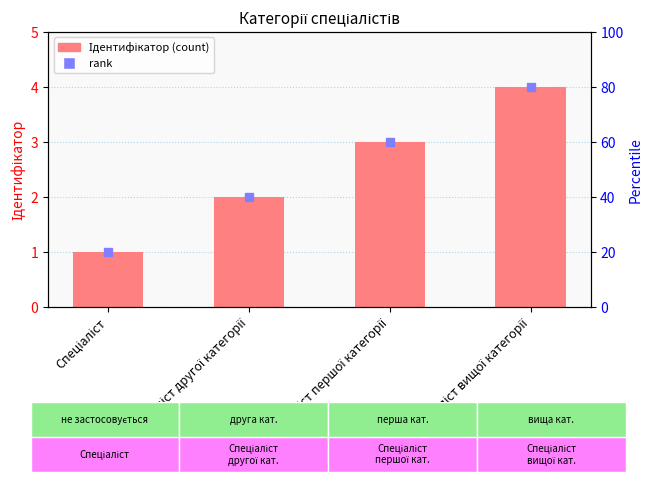

What position from the right is Спеціаліст другої категорії?

3